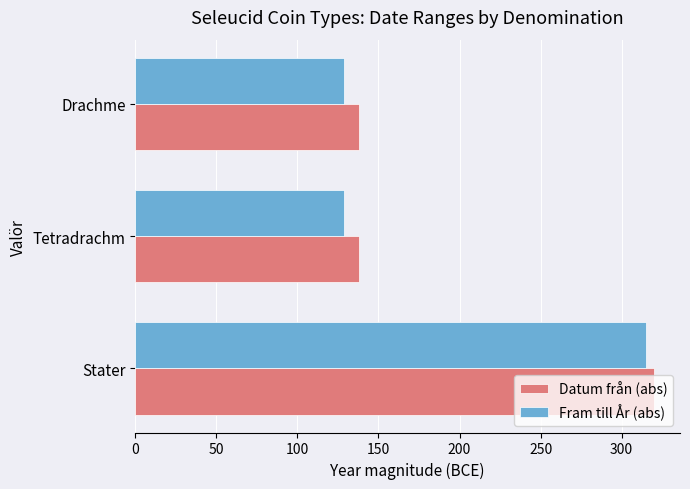

What is the difference between the highest and lowest values at Drachme?

9